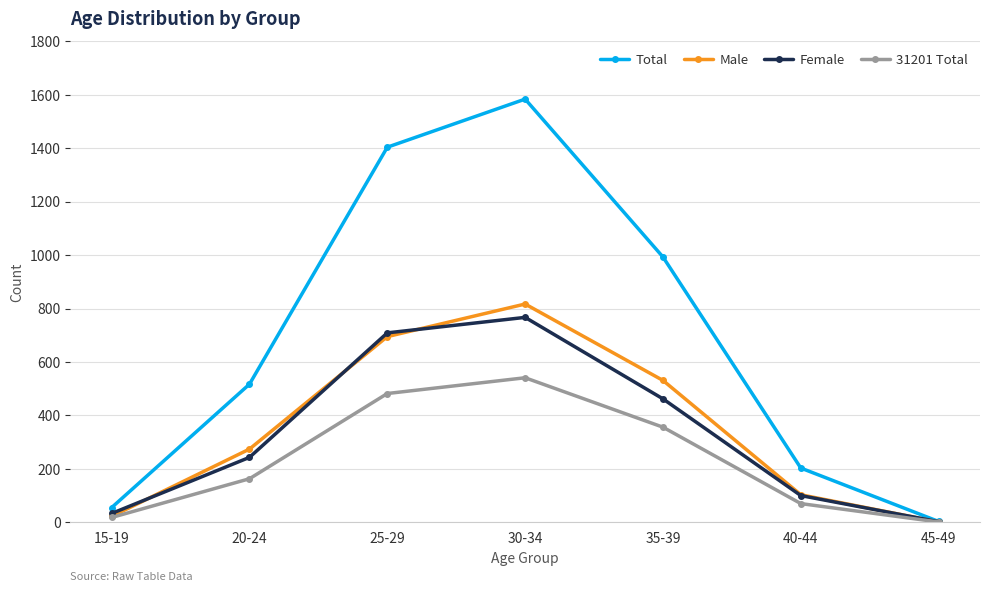

What is the total value across all series at 25-29?

3290